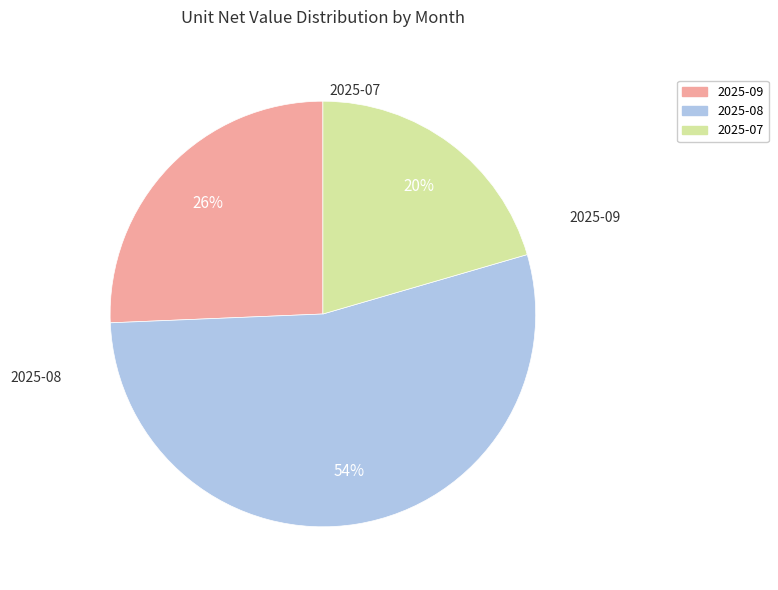

The 2025-08 slice represents 39% of the pie. True or false?

False